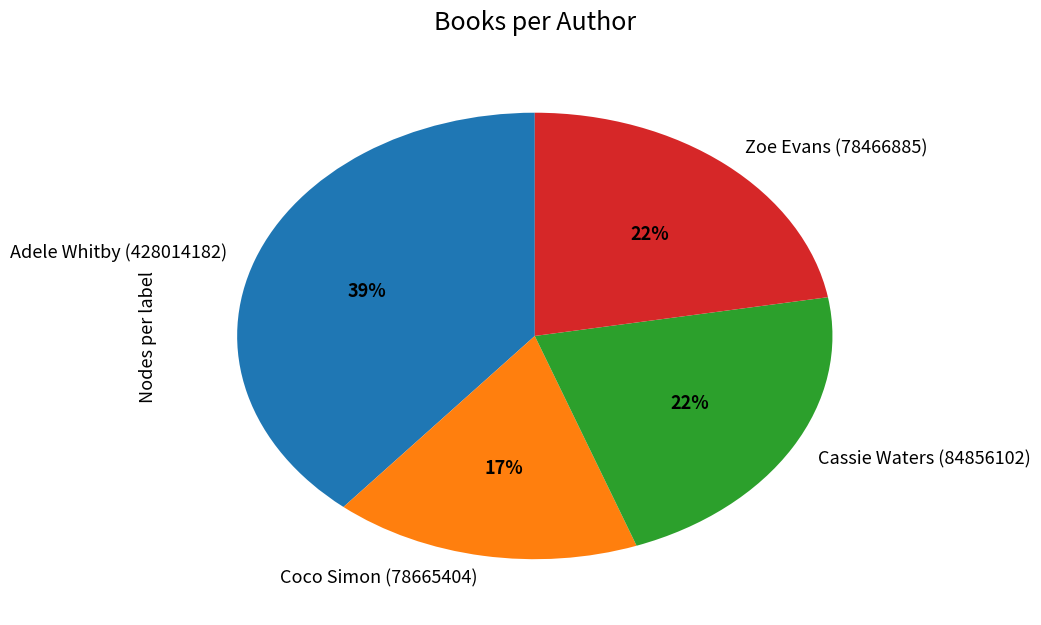

What percentage is the Cassie Waters (84856102) slice, to the nearest percent?

22%